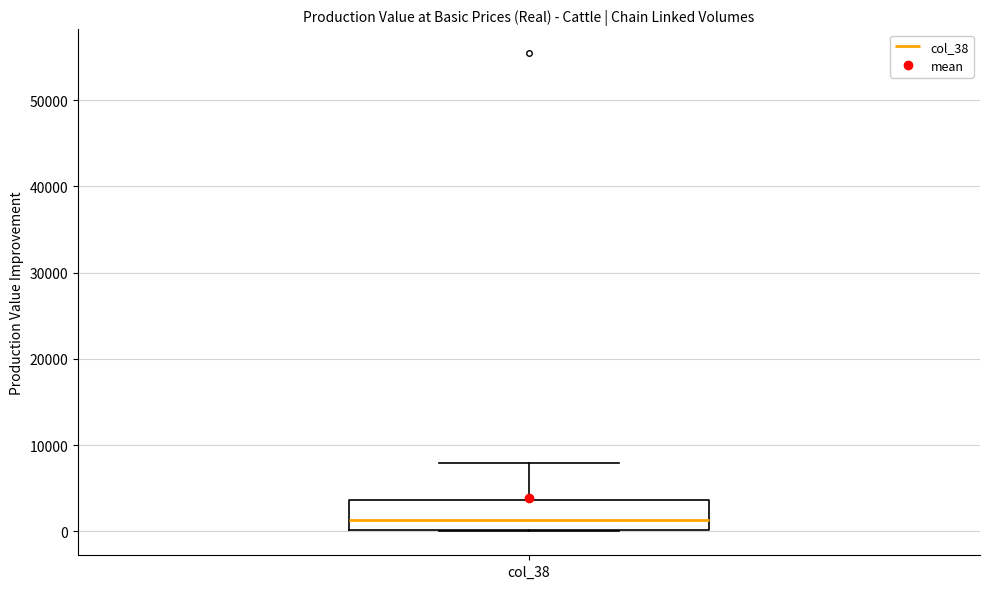

Transcribe this box plot: give where the median line is, the range the box spans, and where the two whiskers end, as read against the y-axis. The values are not printed on the chart, so give them approximately, as read against the axis.

median 1000, box 0 to 4000, whiskers 0 to 8000